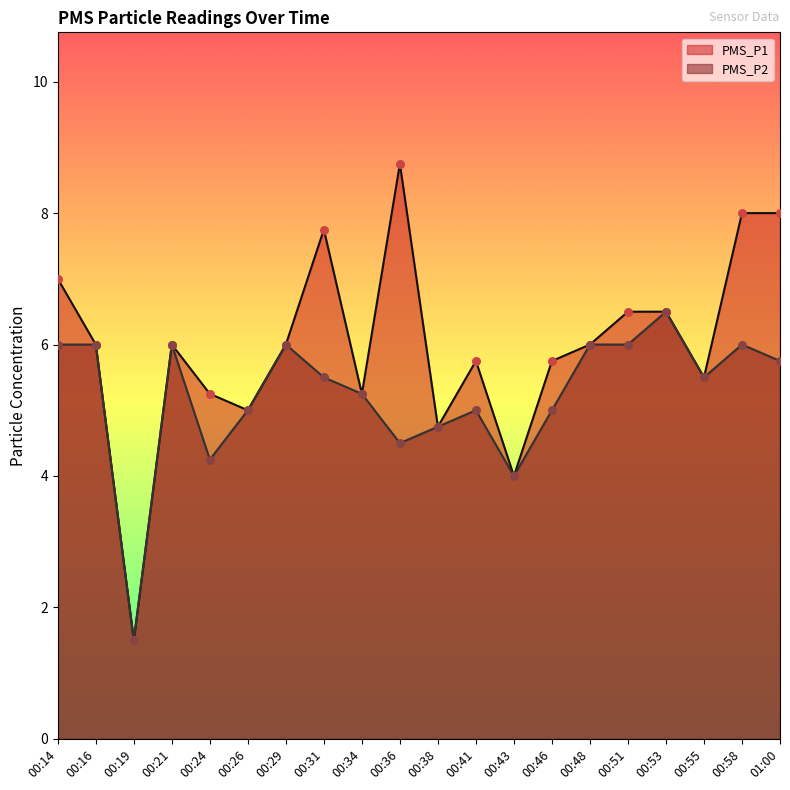

At how many categories does at least one series exceed 3?

19